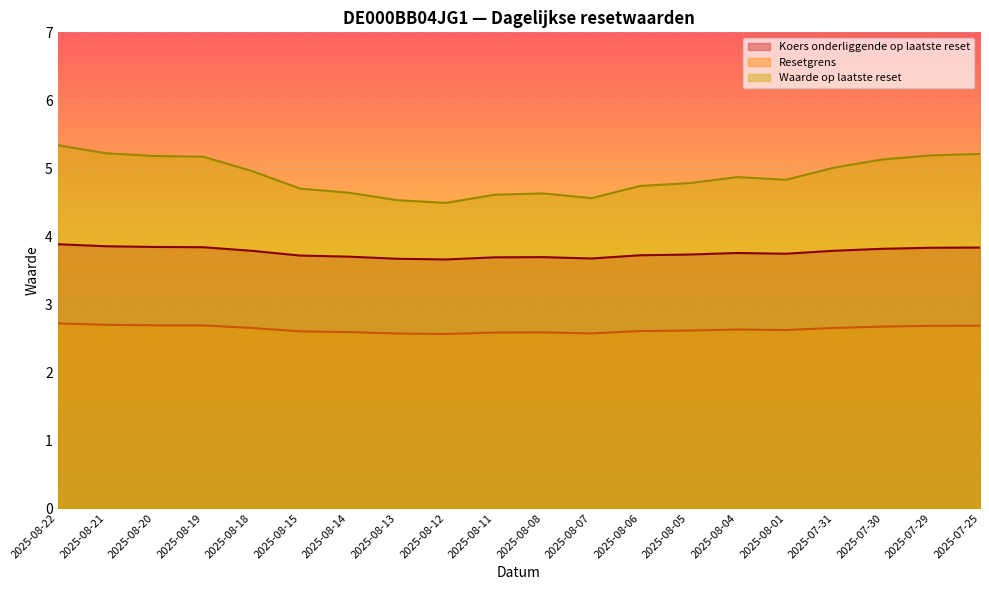

How many lines are shown in the chart?

3